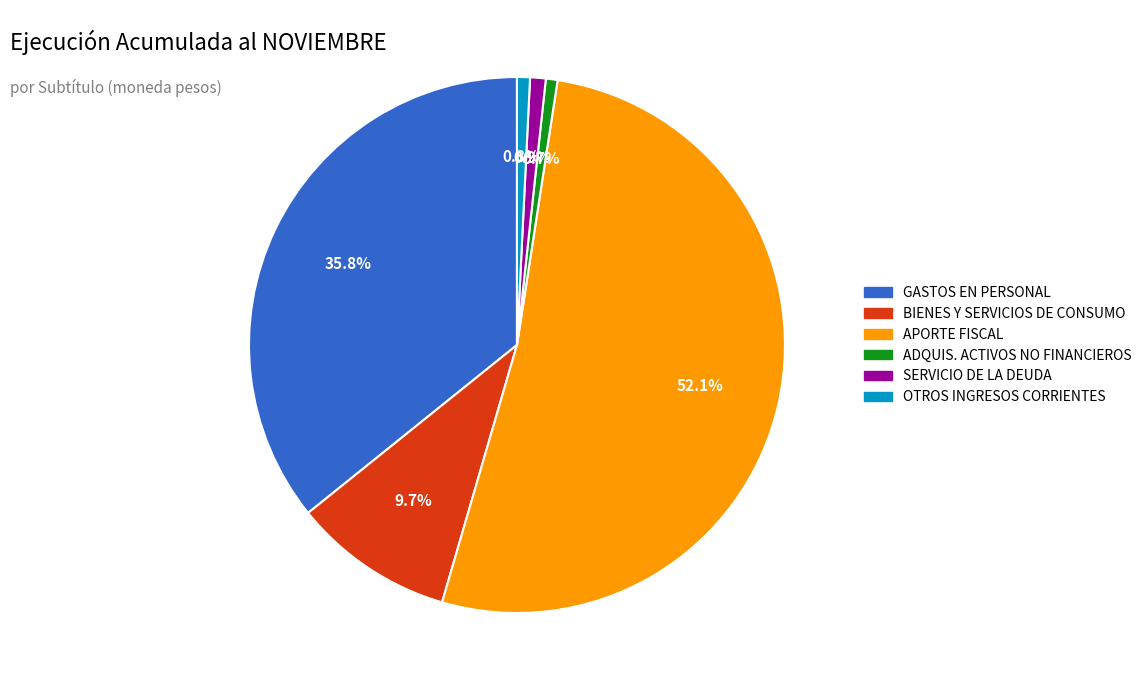

Which category has the biggest portion of the pie?

APORTE FISCAL